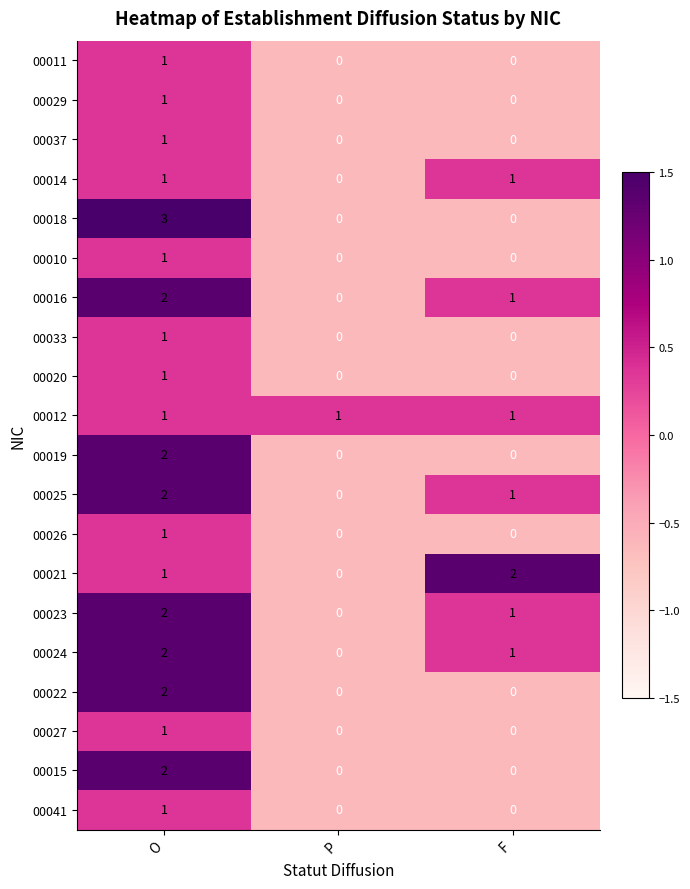

At which category is the sum across all series the highest?

O